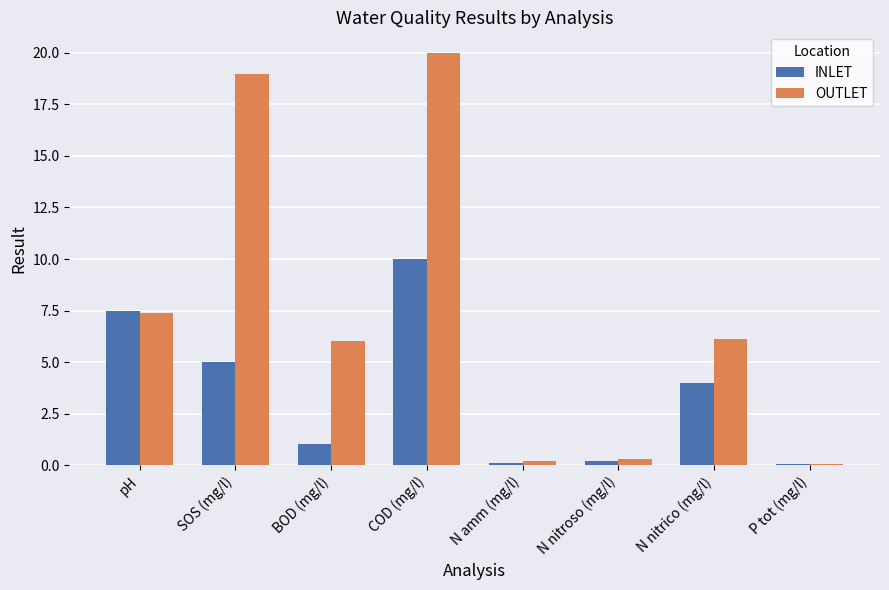

What is the approximate value of OUTLET at COD (mg/l)?

20.0